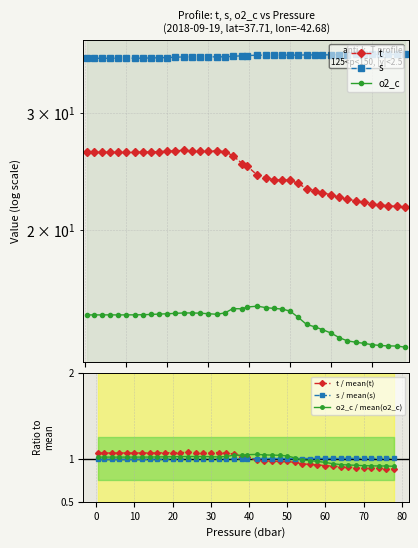

True or false: t / mean(t) has more than 0 points higher than both neighbors.

True